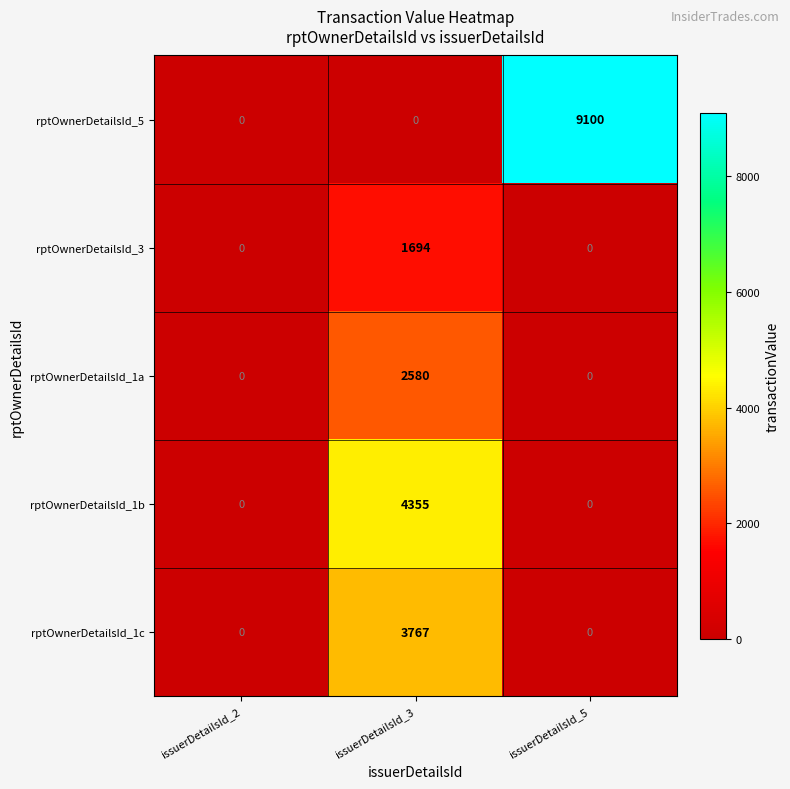

What value does the rptOwnerDetailsId_3 series have at issuerDetailsId_3?

1694